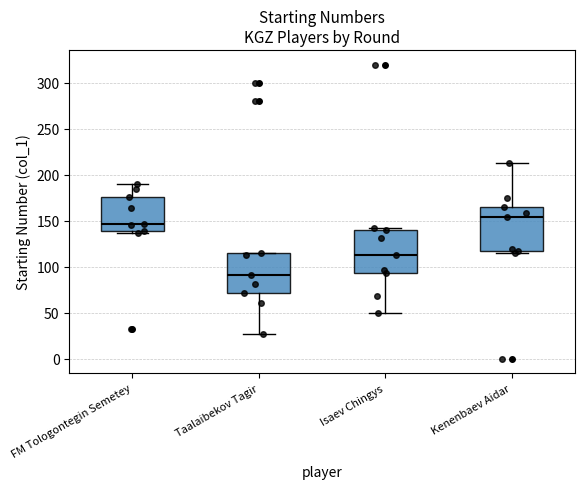

Reading left to right, transcribe this box plot: for each box, give where its median line is, the range the box spans, and where its two whiskers end, as read against the y-axis. The values are not printed on the chart, so give them approximately, as read against the axis.

FM Tologontegin Semetey: median 145, box 140 to 175, whiskers 135 to 190
Taalaibekov Tagir: median 90, box 70 to 115, whiskers 25 to 115
Isaev Chingys: median 115, box 95 to 140, whiskers 50 to 140 (just above the box's upper edge)
Kenenbaev Aidar: median 155, box 115 to 165, whiskers 115 (just below the box's lower edge) to 215